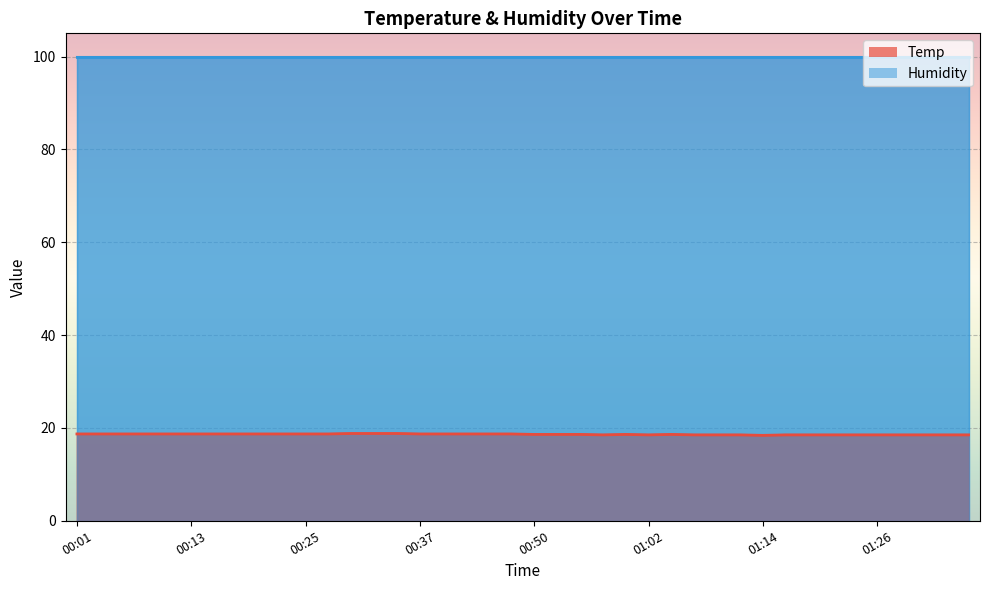

Where is the data nearest to the value 18?

01:14